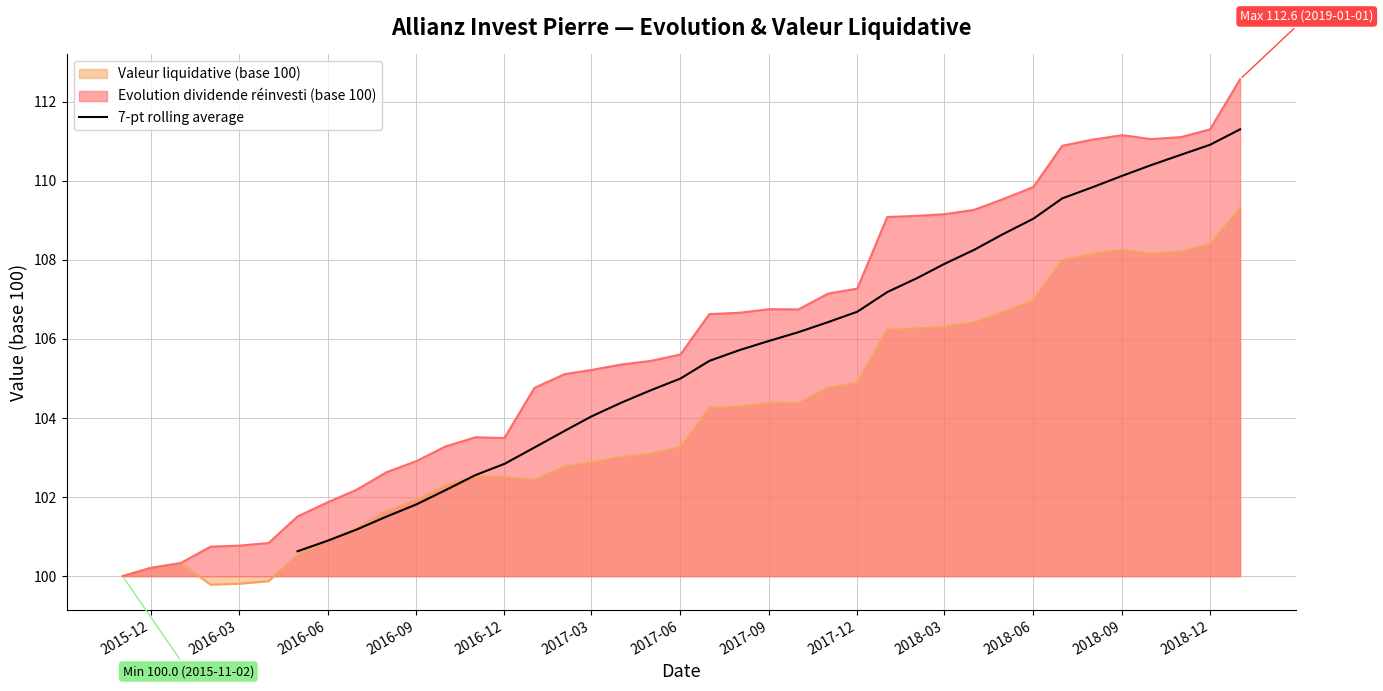

What is the lowest value of the 7-pt rolling average series?

100.6